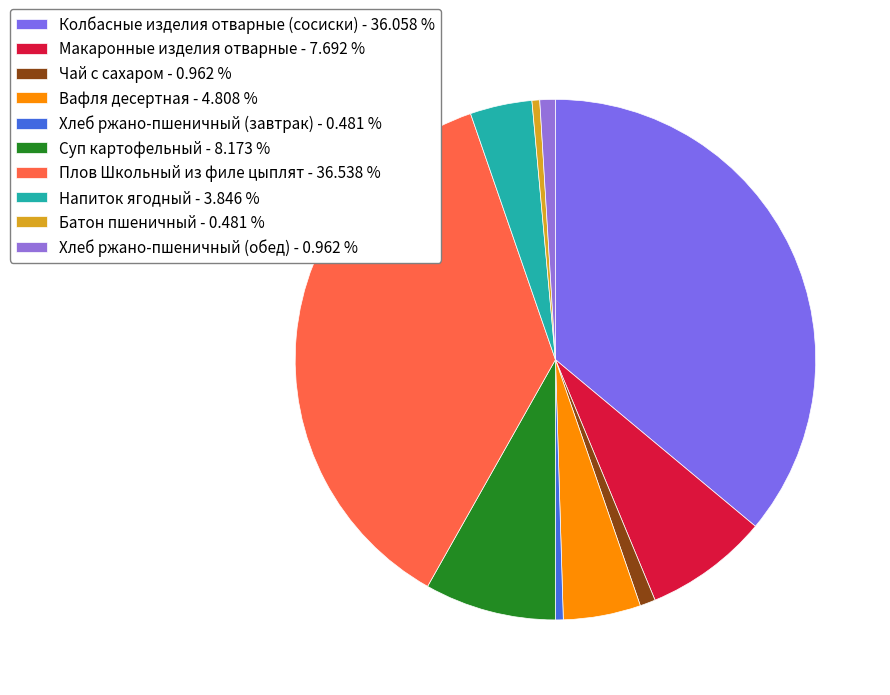

To the nearest percent, what percentage of the pie is Вафля десертная?

5%